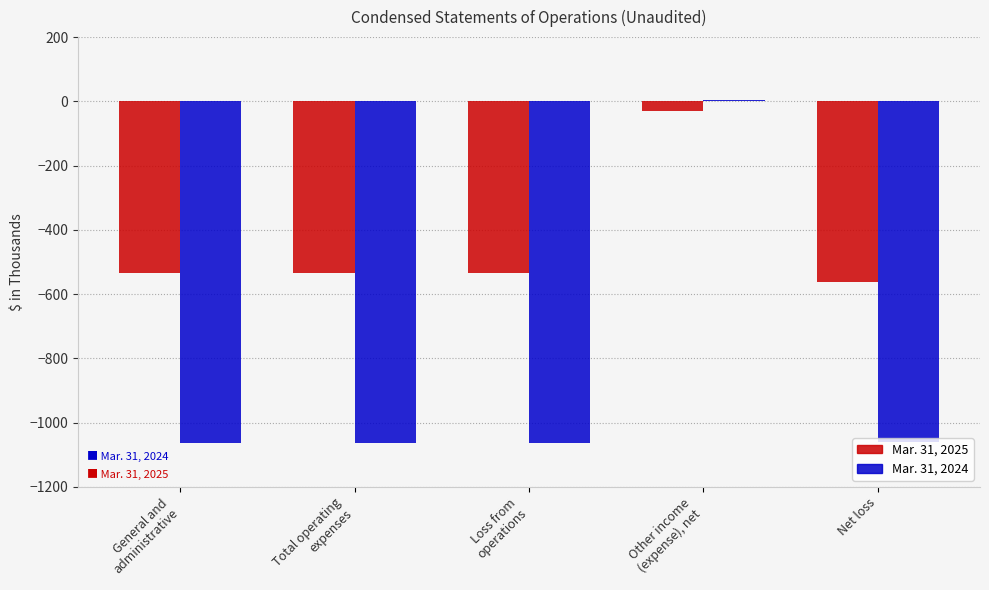

Which series has the largest total across all categories?

Mar. 31, 2025